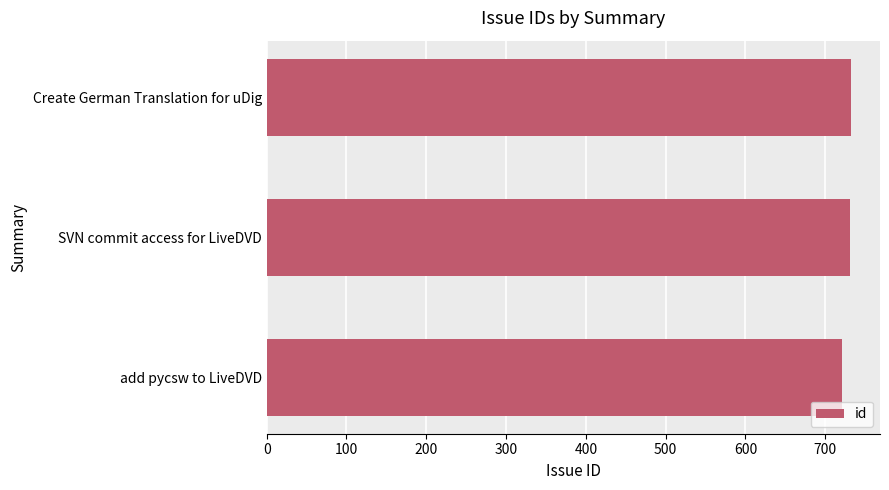

What is the sum of all values?

2184